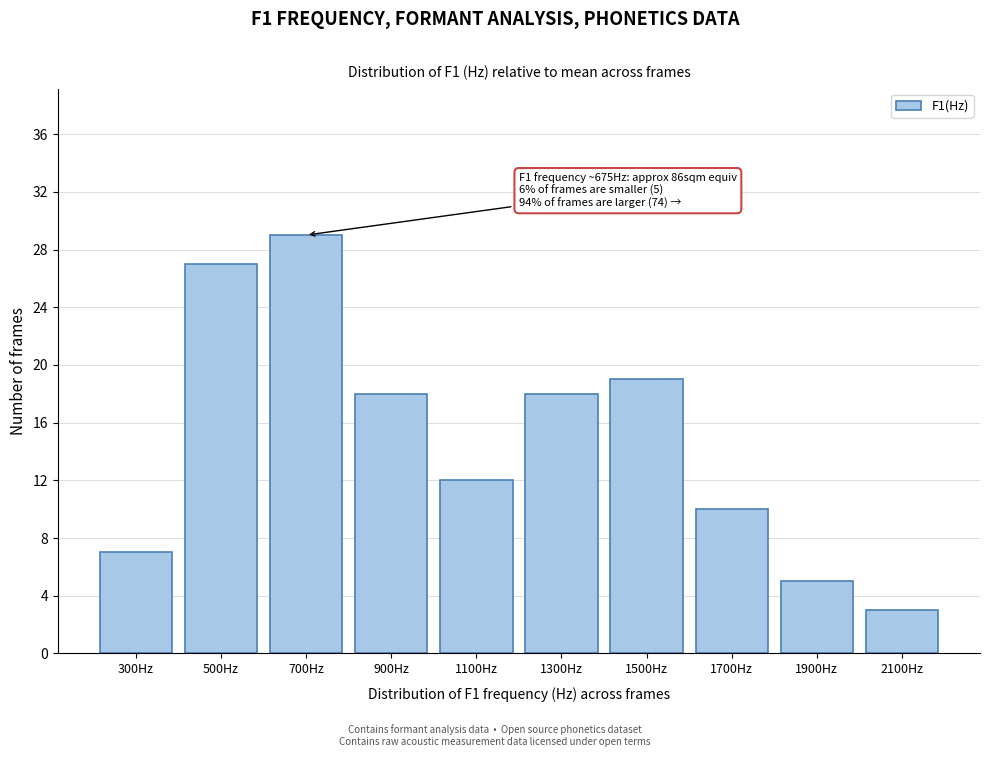

Reading left to right, list all the values displayed in this chart.

300Hz=7	500Hz=27	700Hz=29	900Hz=18	1100Hz=12	1300Hz=18	1500Hz=19	1700Hz=10	1900Hz=5	2100Hz=3